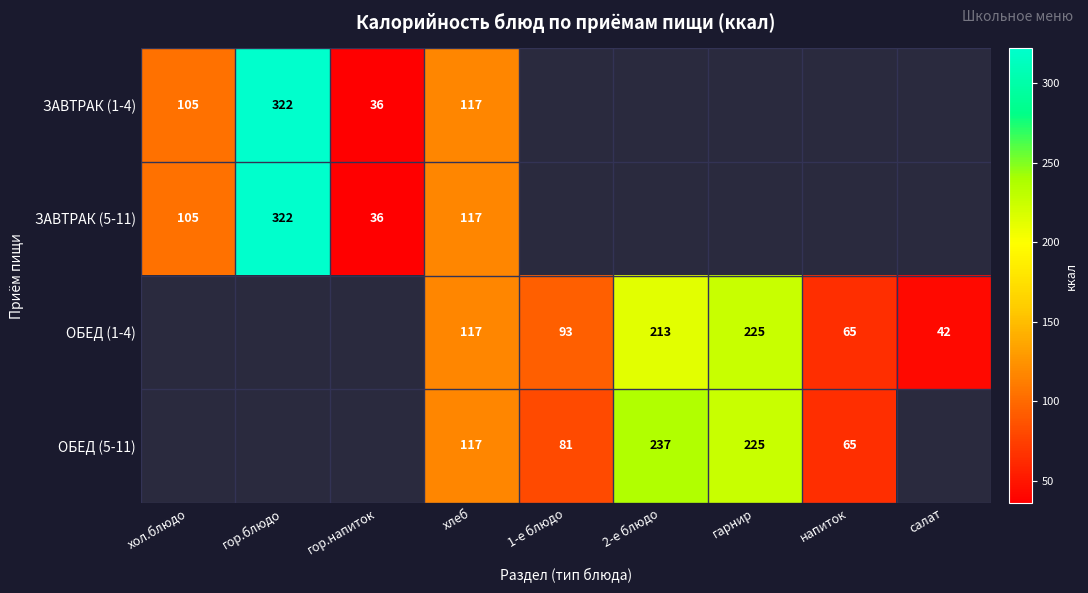

Is the value of ЗАВТРАК (1-4) at хол.блюдо greater than the value of ОБЕД (1-4) at 1-е блюдо?

Yes